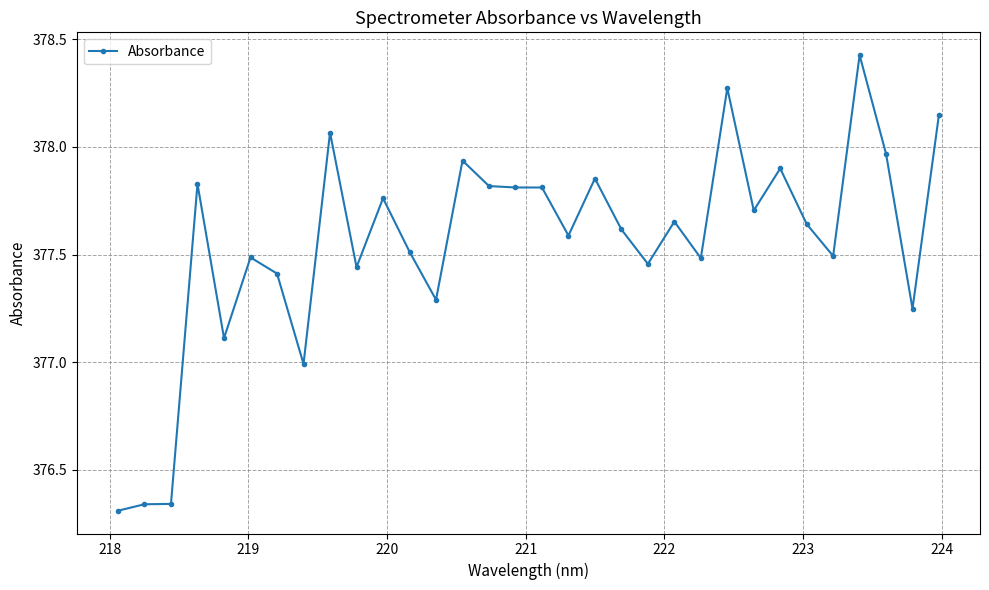

True or false: the data has more than 0 interior local peaks.

True